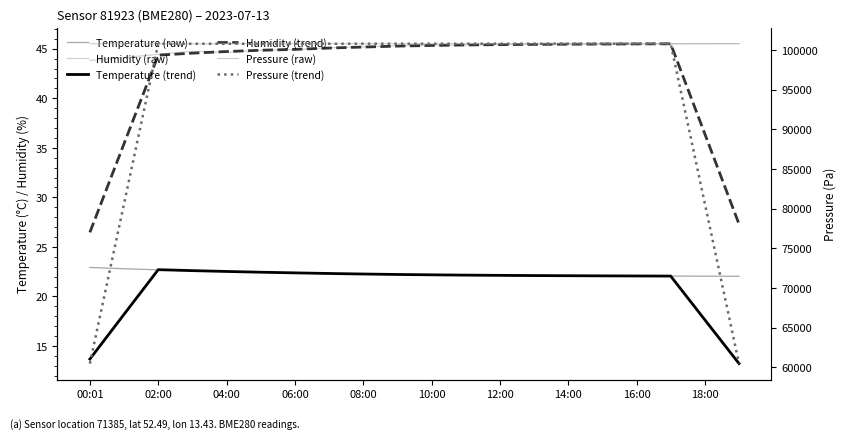

What is the label of the 1st point from the left?

00:01